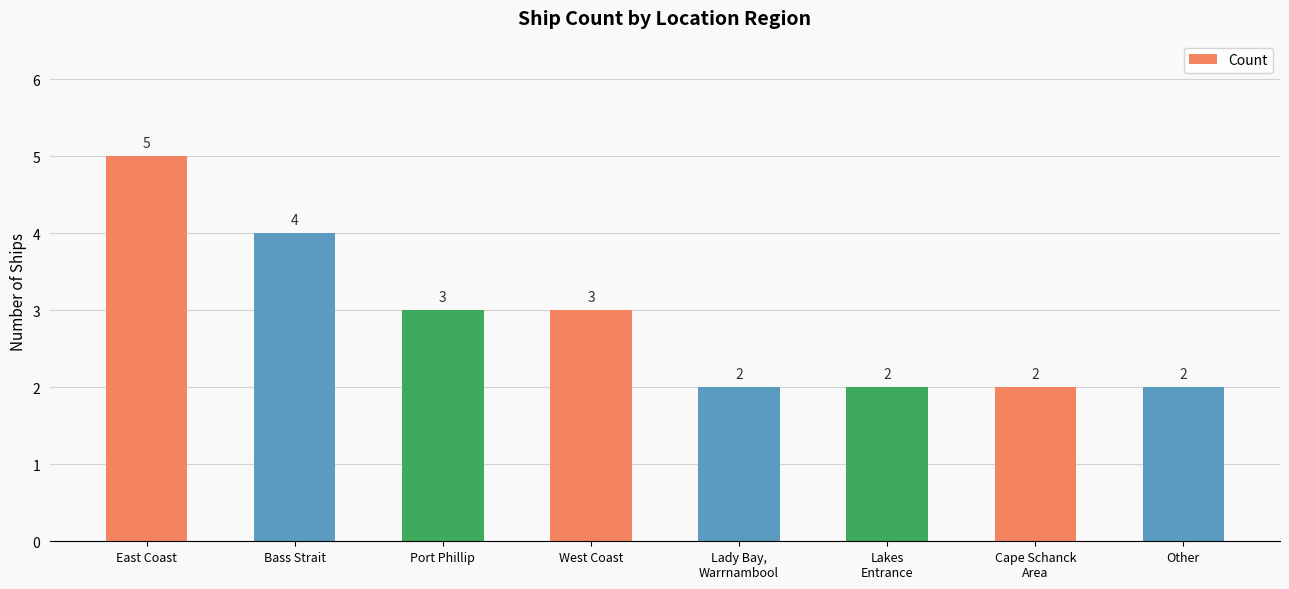

Is it true that the value at East Coast is 8?

False